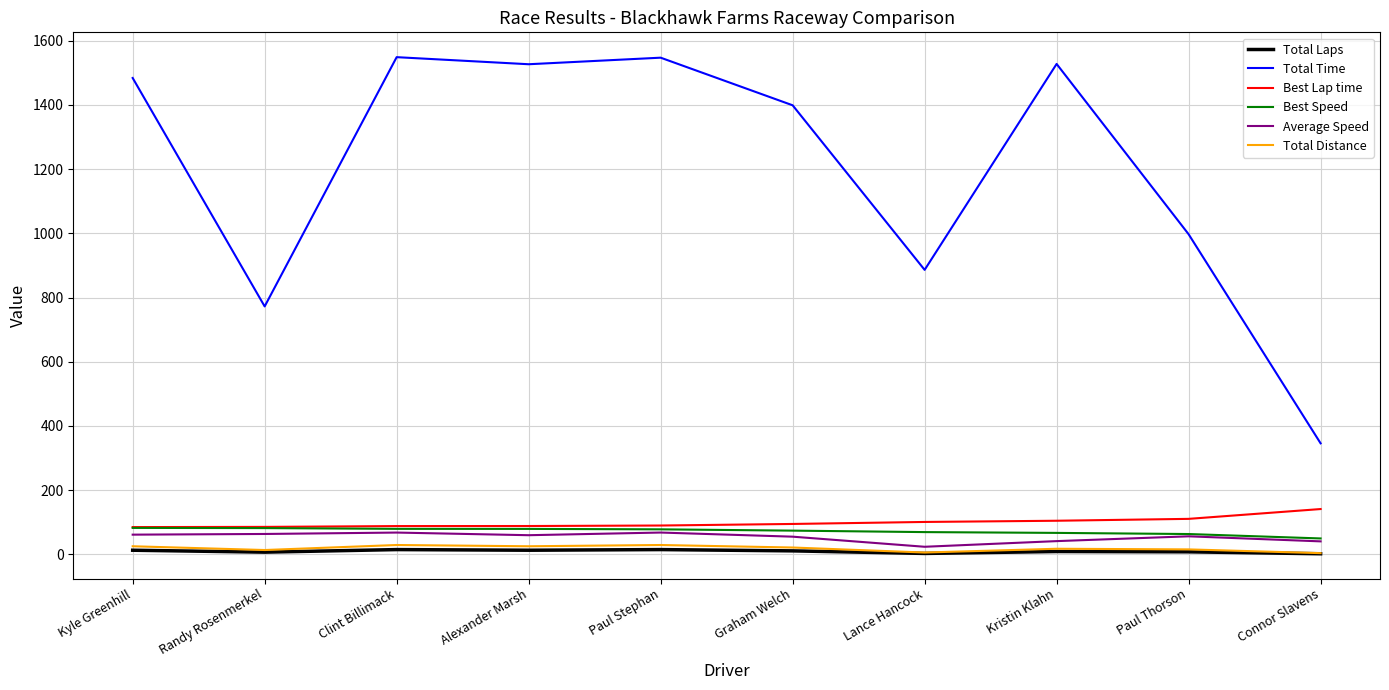

Where does the Average Speed series first go above 59?

Kyle Greenhill